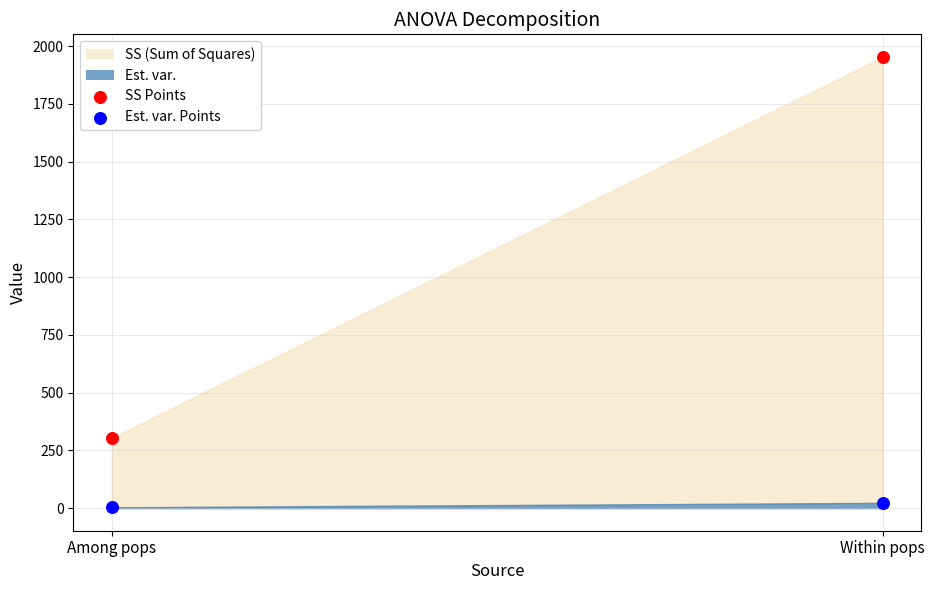

Across all data points, what is the average Y value?

571.2